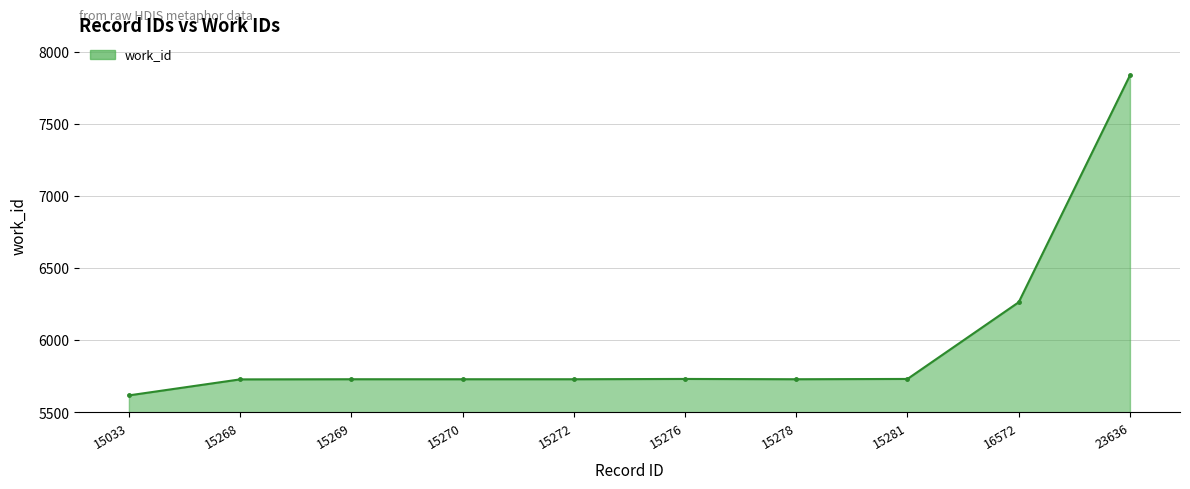

What is the value of the 8th point from the left?

5732